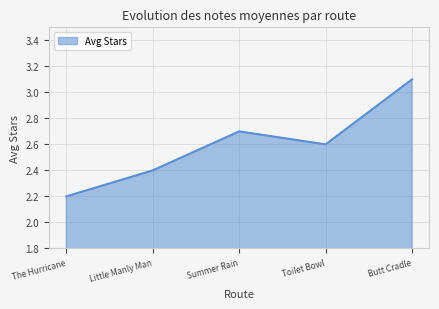

Is it true that the value at Summer Rain is 1.3?

False